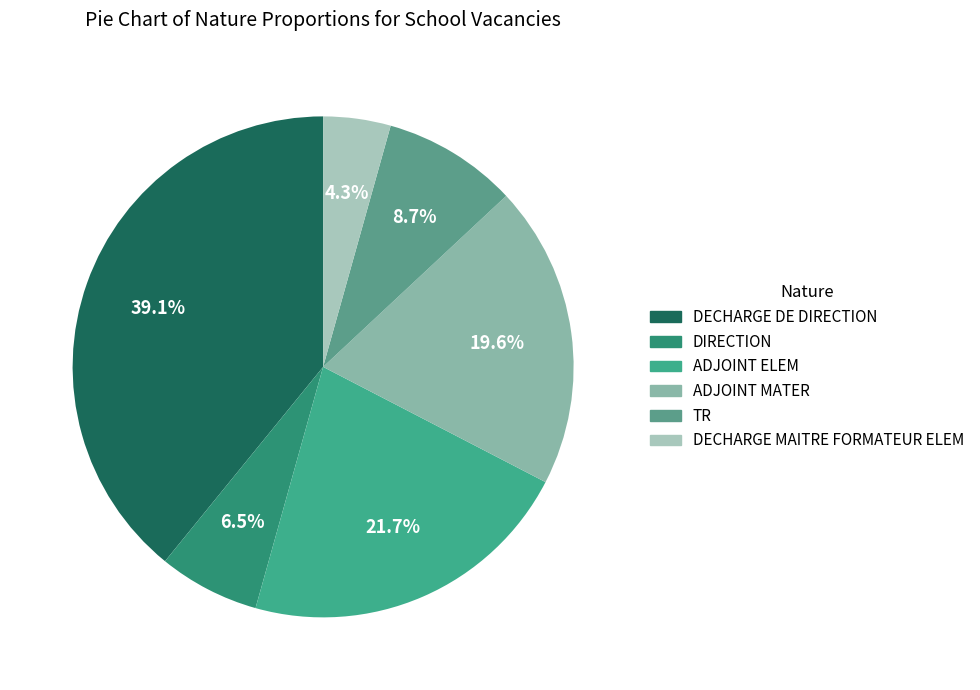

Is it true that DECHARGE MAITRE FORMATEUR ELEM is 4% of the pie?

True